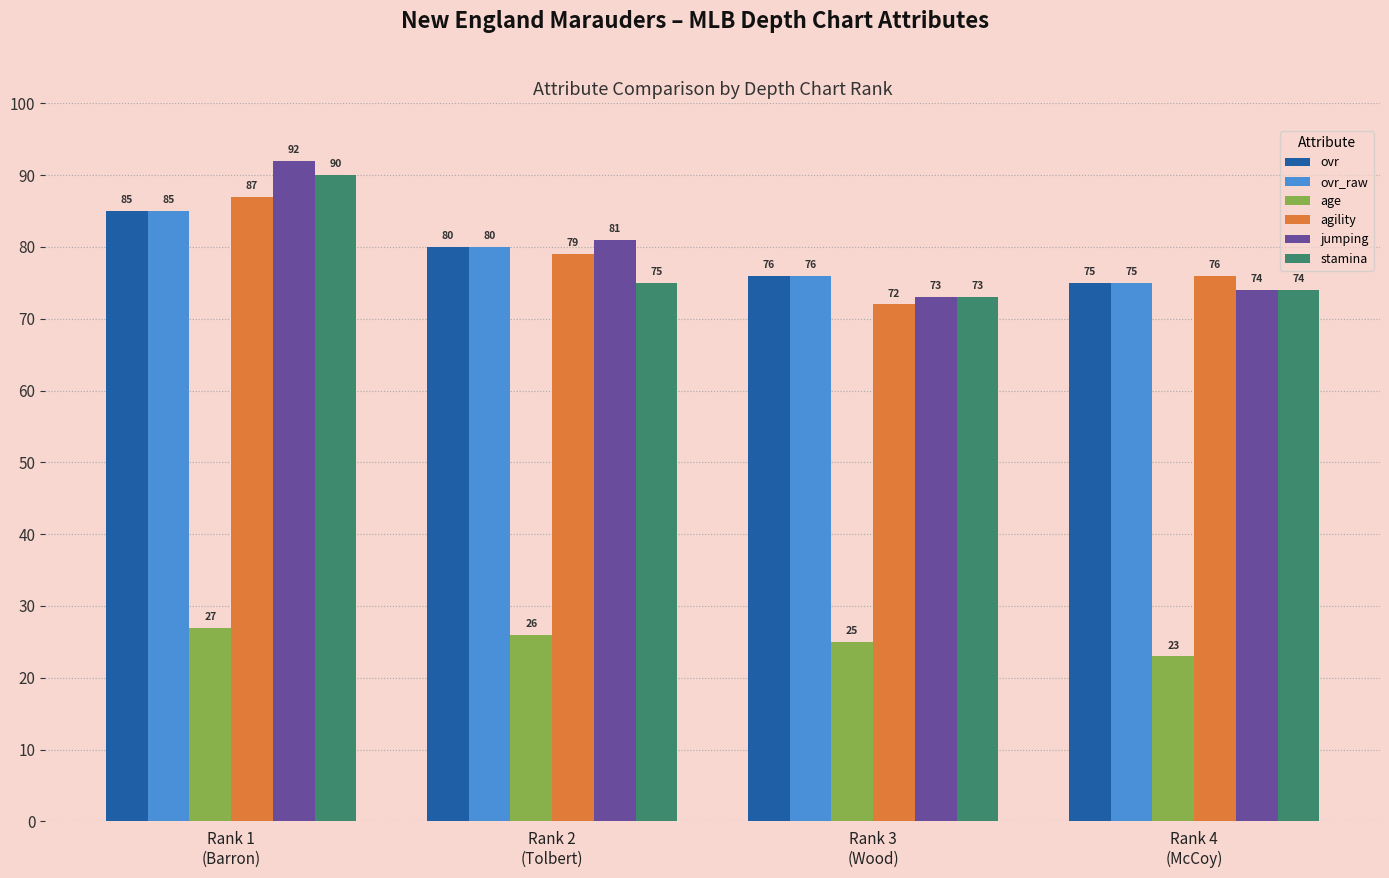

How many data points does each series have?

4